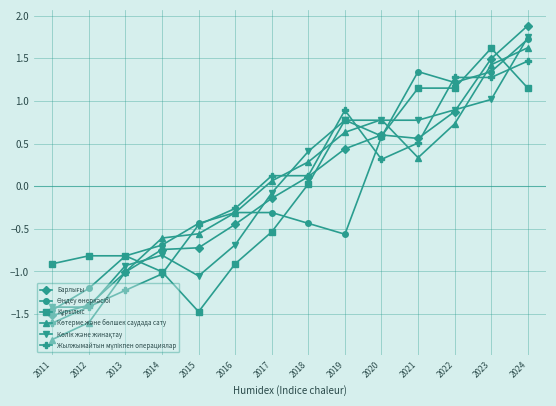

At which category does the chart reach its minimum across all series?

2011